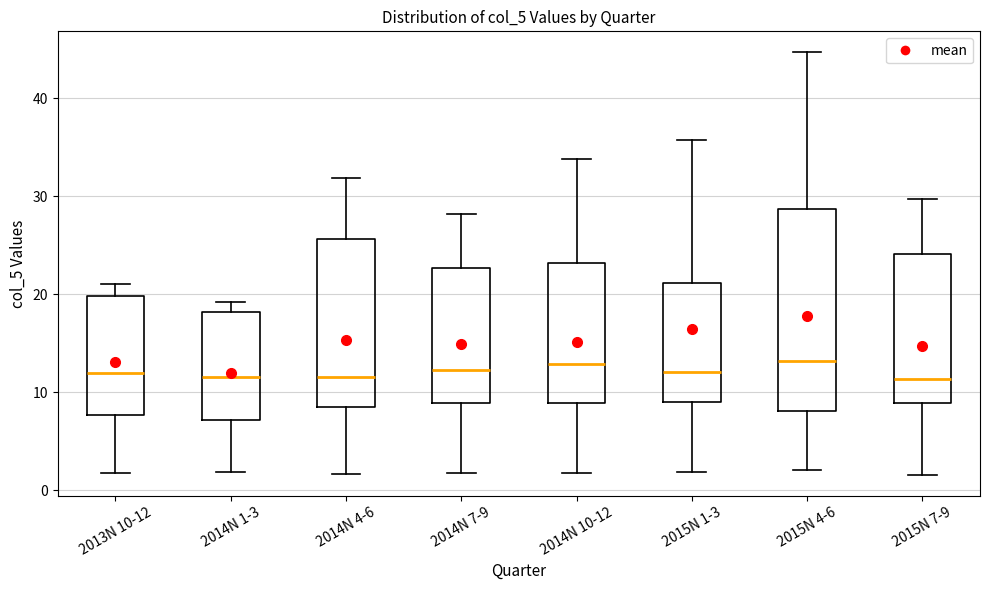

Comparing the boxes themselves (not the whiskers), which one is the tallest?

2015N 4-6